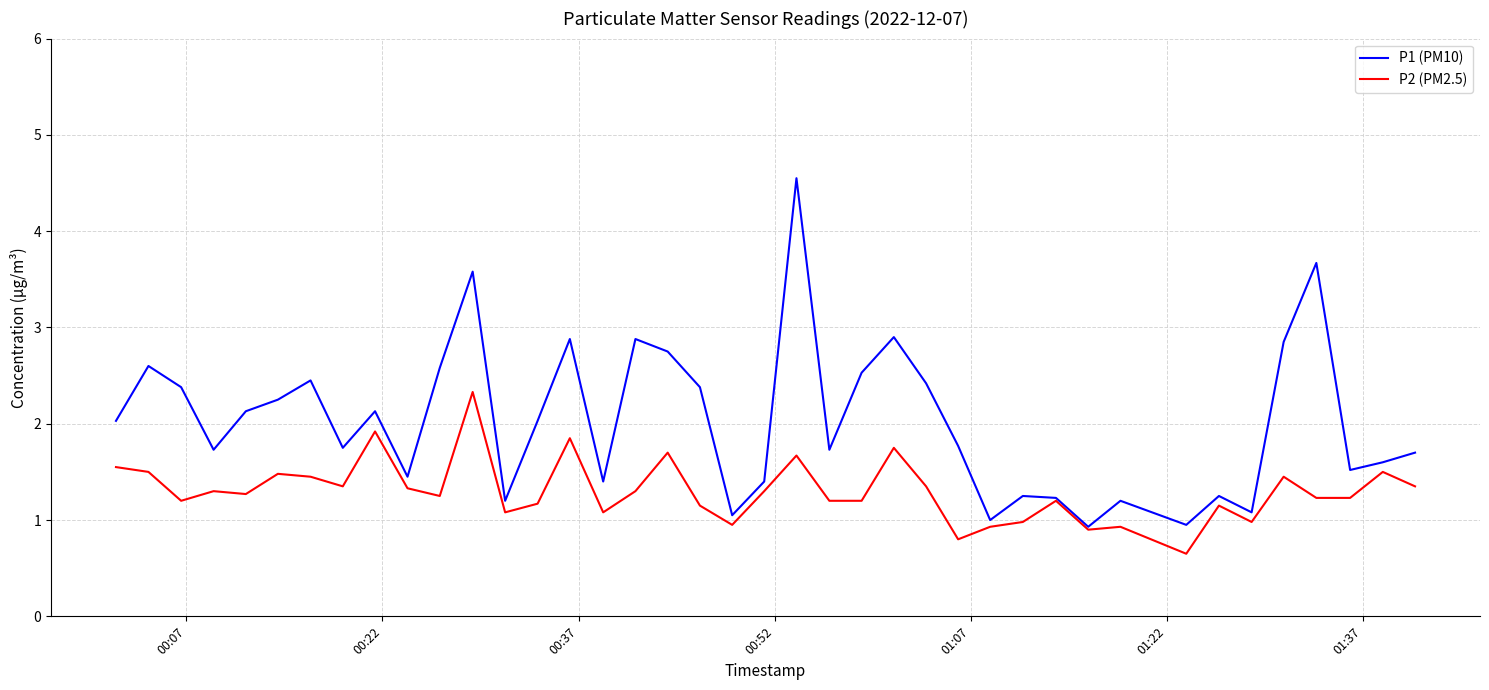

What is the minimum value shown in the chart?

0.7